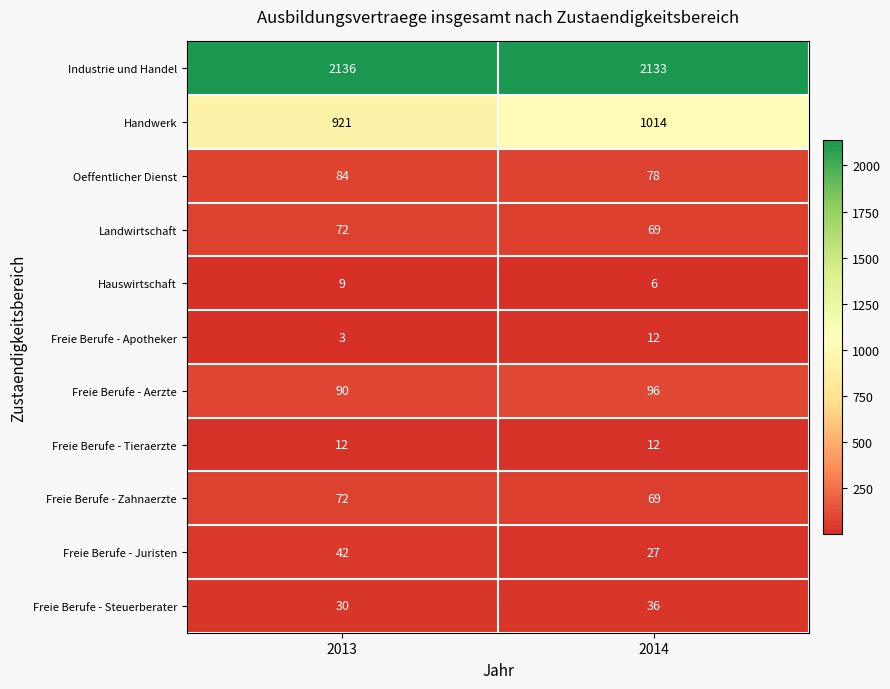

Between 2013 and 2014, which series saw the biggest shift?

Handwerk